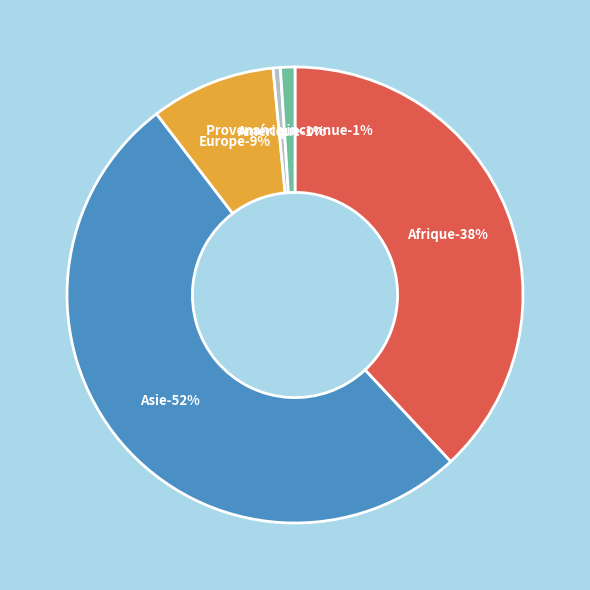

What is the largest slice in the pie chart?

Asie